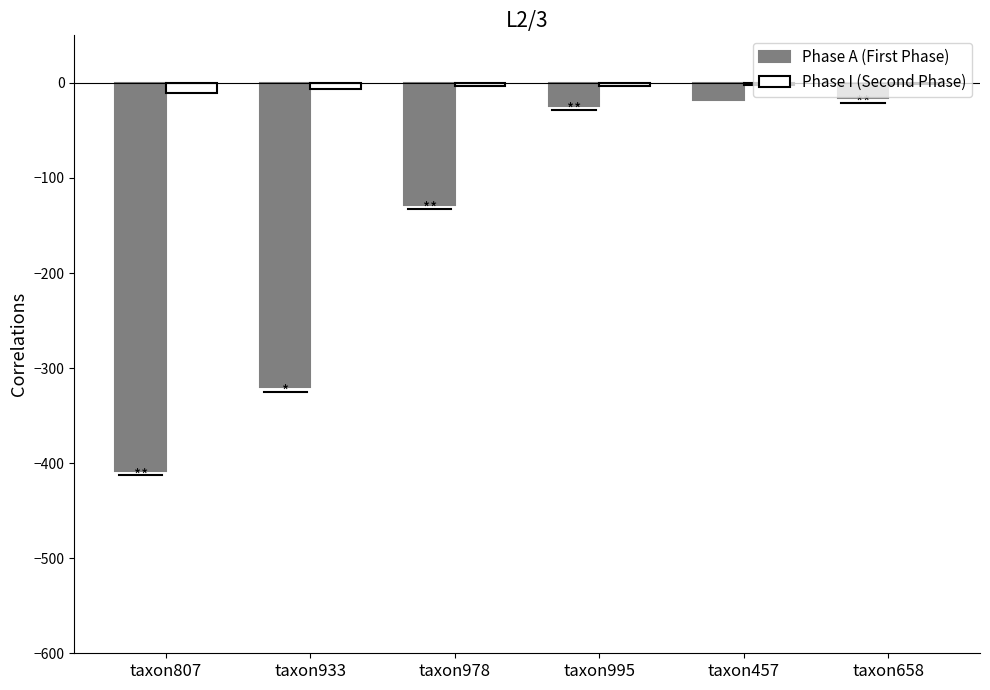

Between taxon807 and taxon978, which series saw the biggest shift?

Phase A (First Phase)